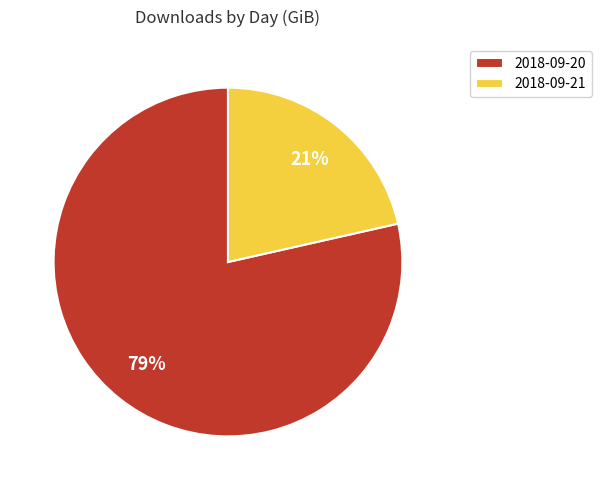

To the nearest percent, what percentage of the pie is 2018-09-21?

21%